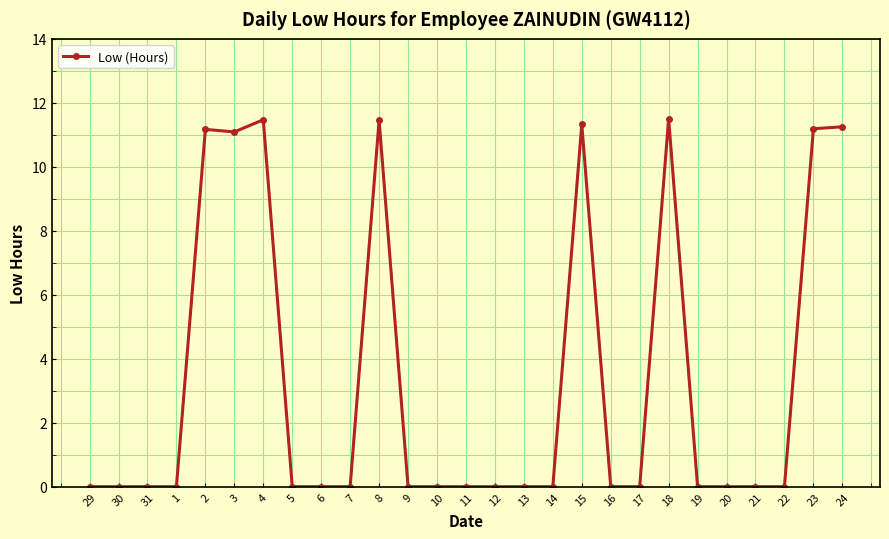

True or false: the data has more than 0 interior local peaks.

True